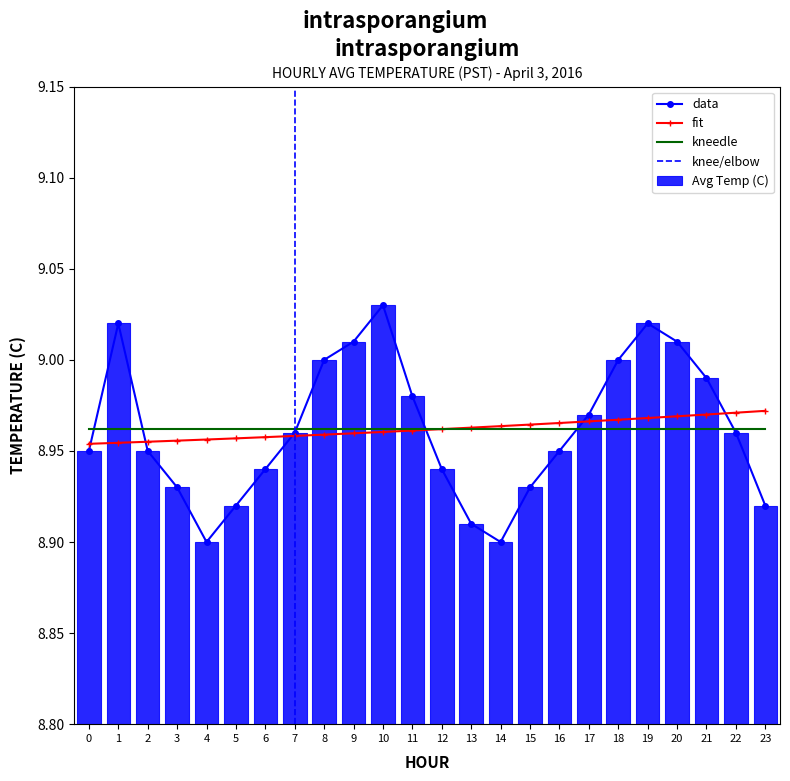

Reading left to right, what are all the values shown in this chart?

0=8.9	1=9.0	2=8.9	3=8.9	4=8.9	5=8.9	6=8.9	7=9.0	8=9.0	9=9.0	10=9.0	11=9.0	12=8.9	13=8.9	14=8.9	15=8.9	16=8.9	17=9.0	18=9.0	19=9.0	20=9.0	21=9.0	22=9.0	23=8.9